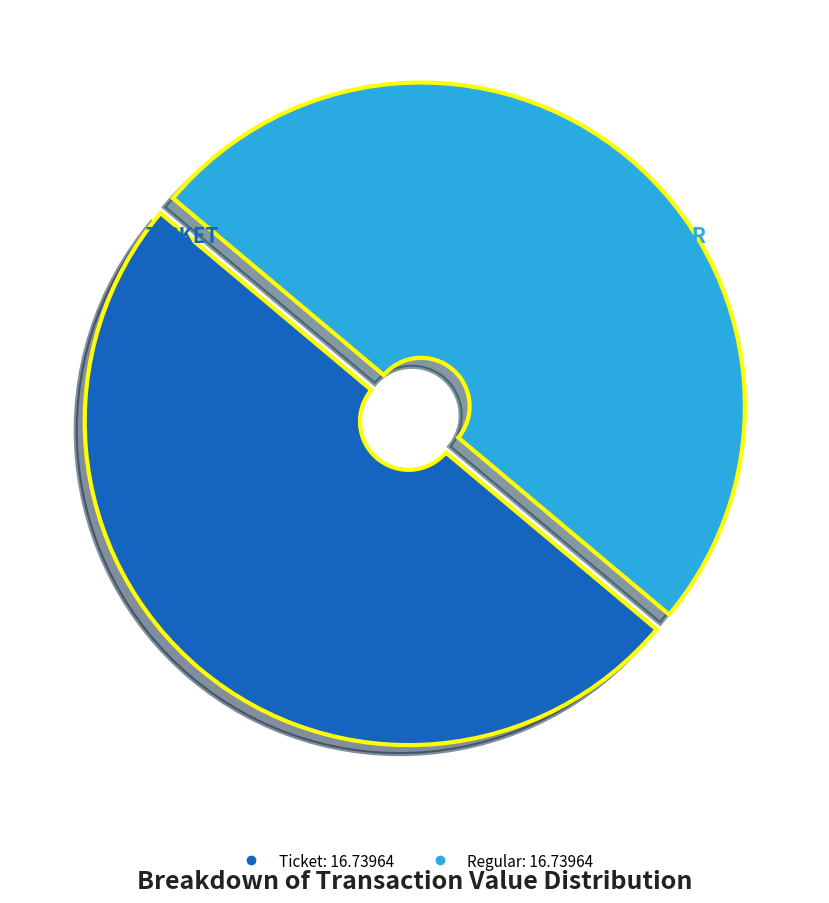

Count the number of slices in the pie.

2